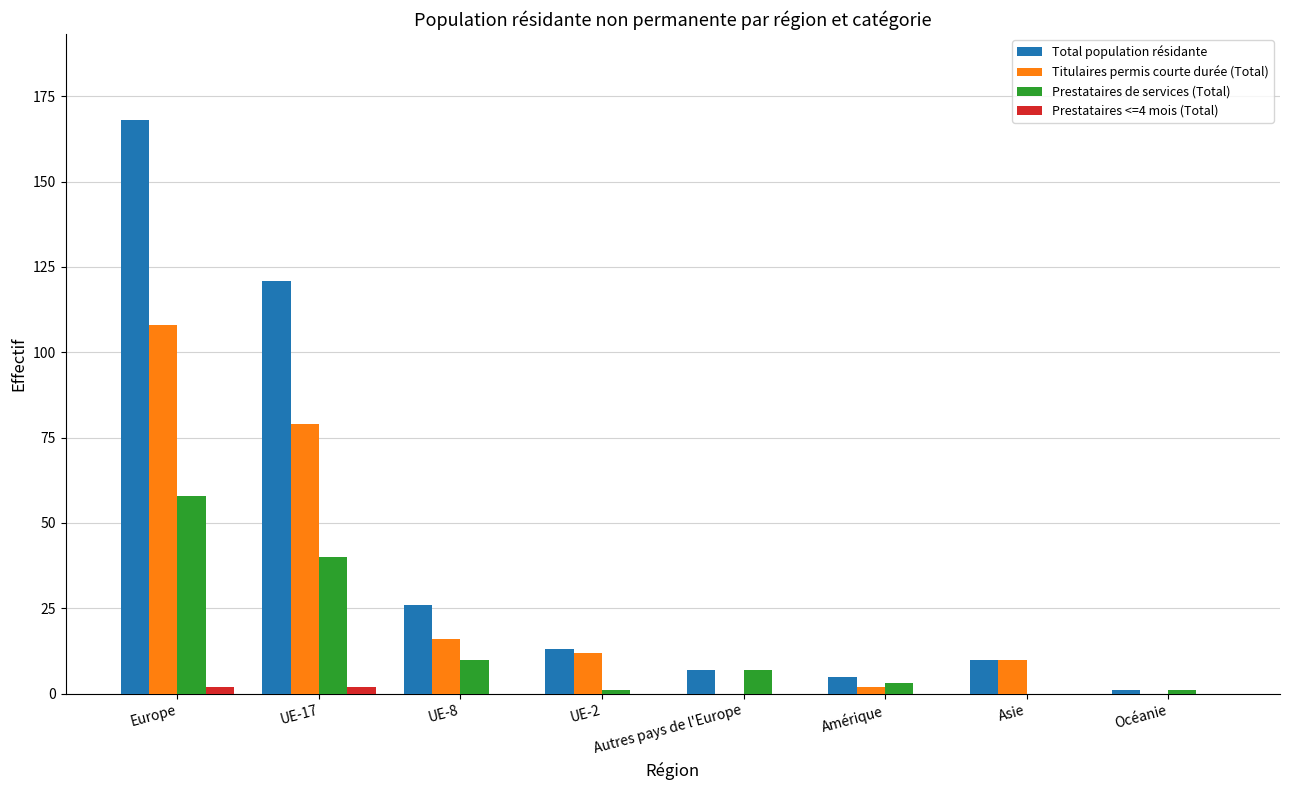

Is the value of Total population résidante at UE-8 greater than the value of Prestataires de services (Total) at Amérique?

Yes